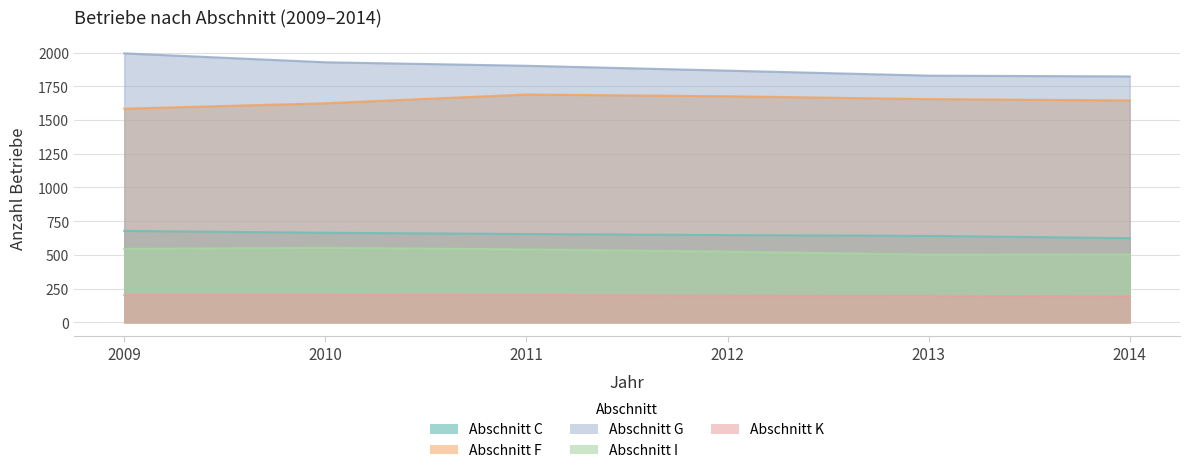

What is the average value of the Abschnitt I series?

528